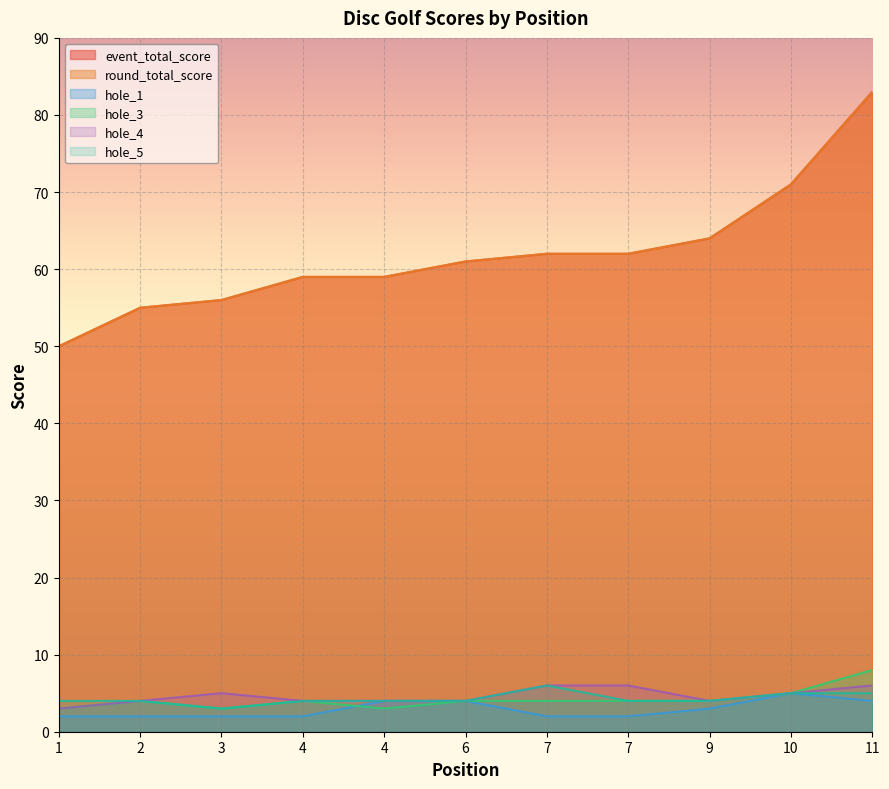

What is the difference between the second highest and minimum values in the event_total_score series?

21